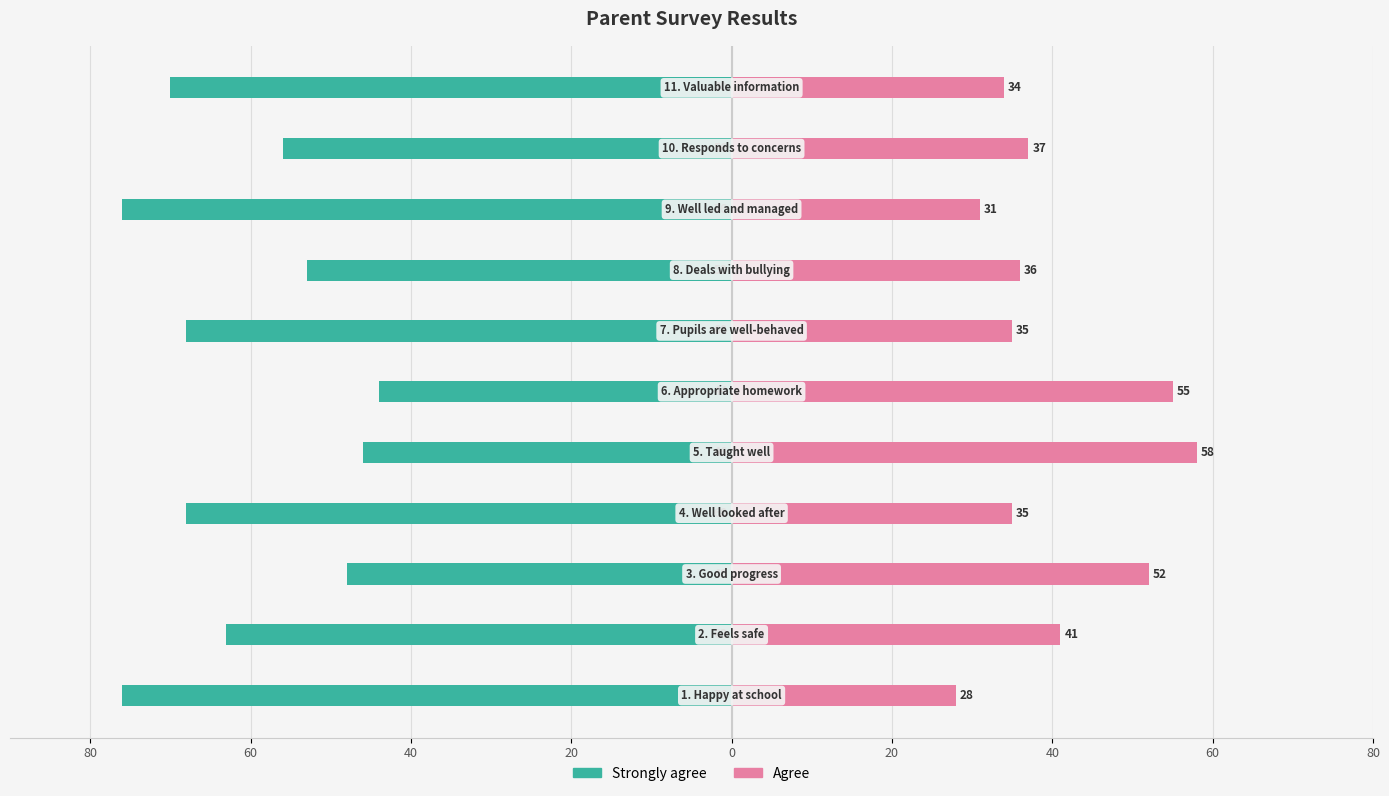

Which has a higher value, 80 or 80?

80